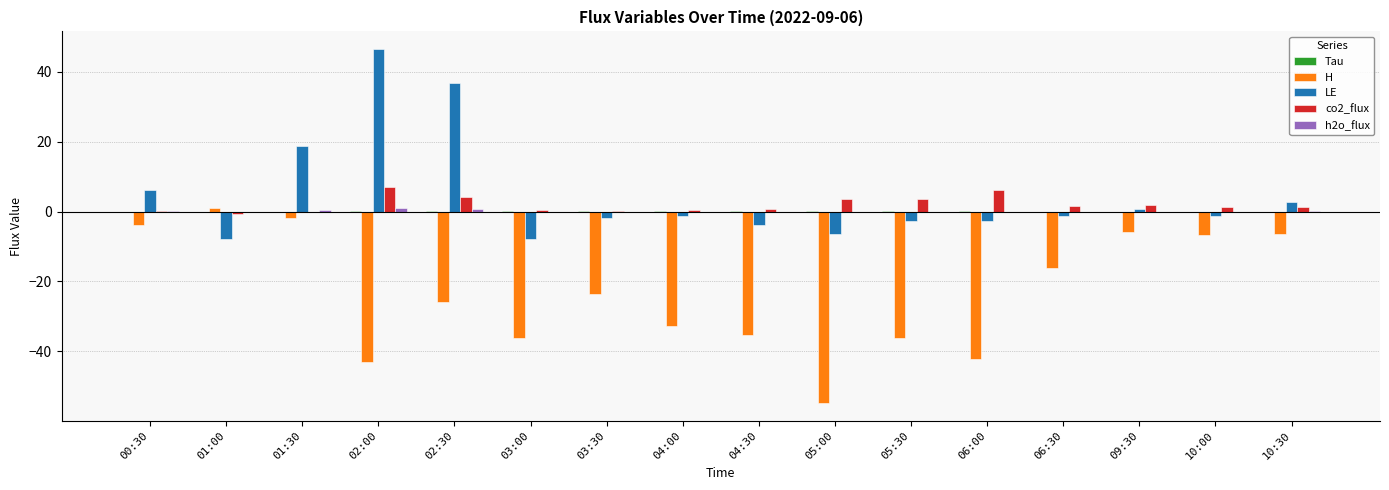

Is it true that co2_flux equals 0.6 at 03:00?

True